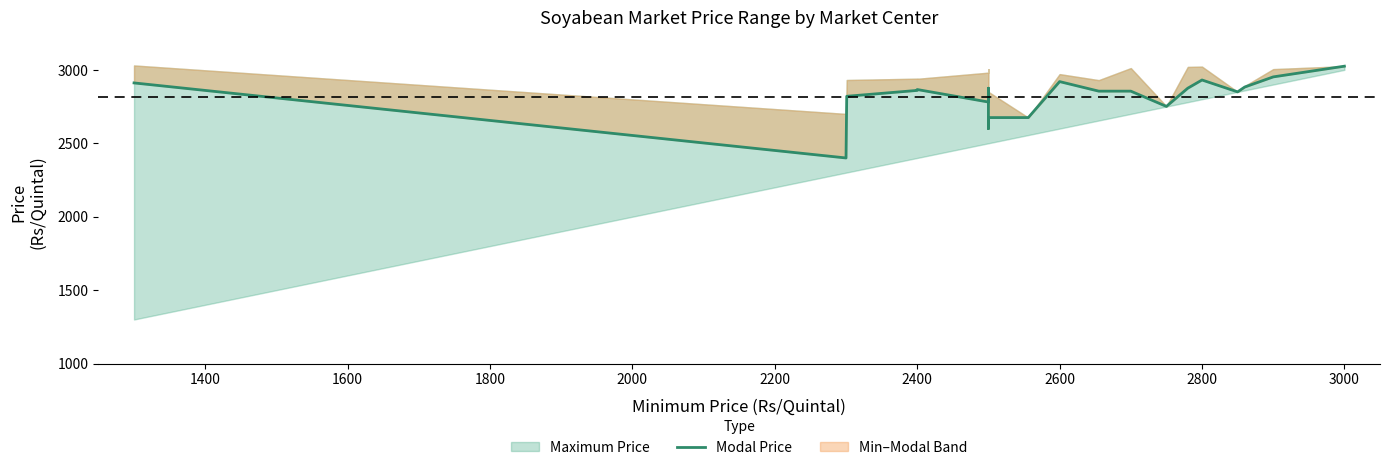

How many points are lower than both their immediate neighbors (excluding endpoints)?

5